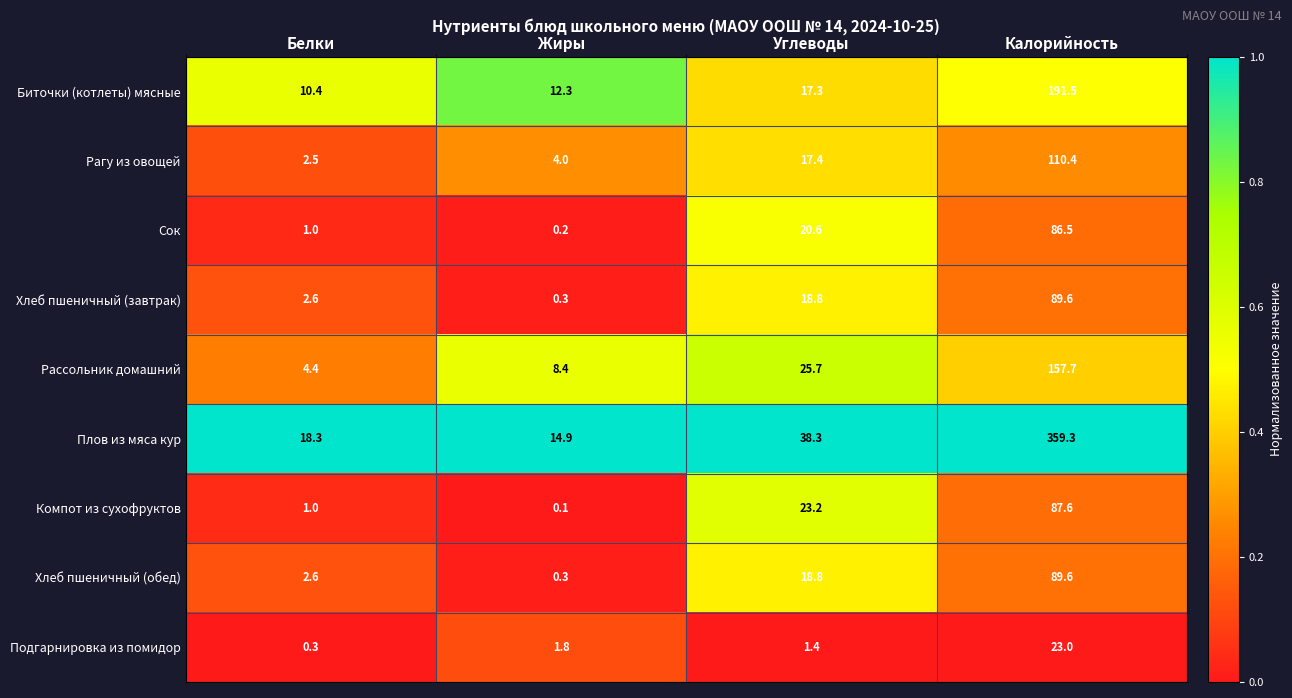

The value of Хлеб пшеничный (завтрак) at Углеводы is 18.8. True or false?

True